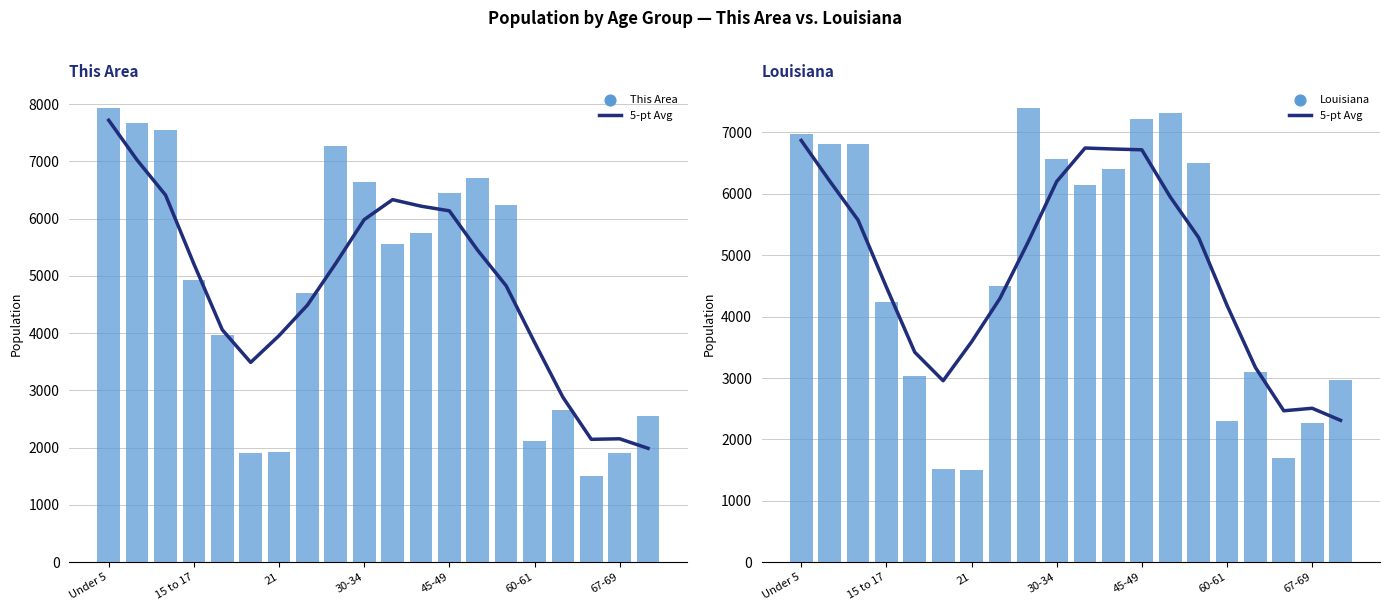

At how many categories does at least one series exceed 5341?

10